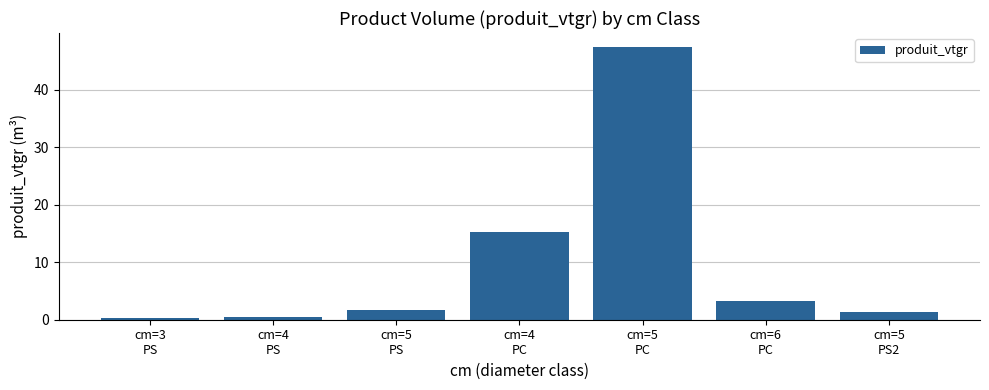

Count the number of categories in the chart.

7